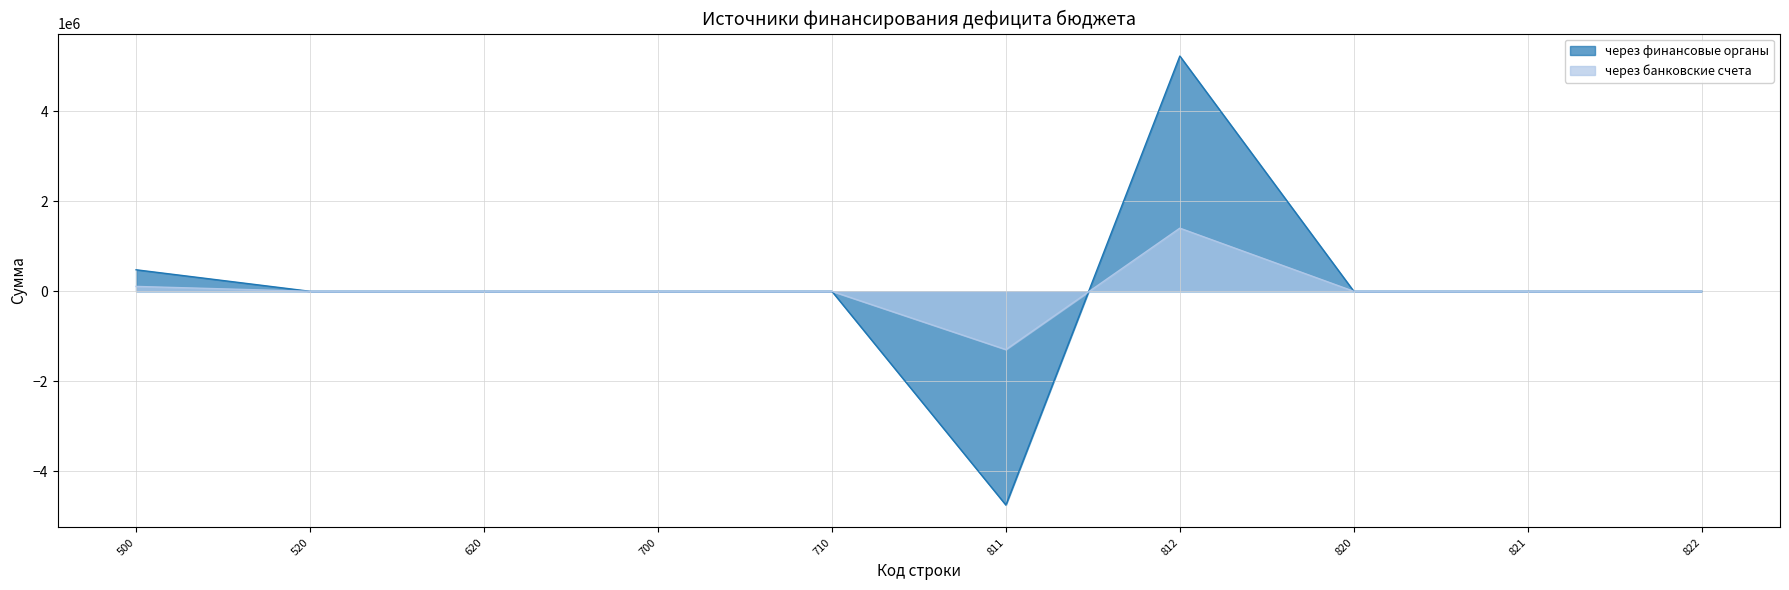

True or false: через финансовые органы and через банковские счета intersect in this chart.

True